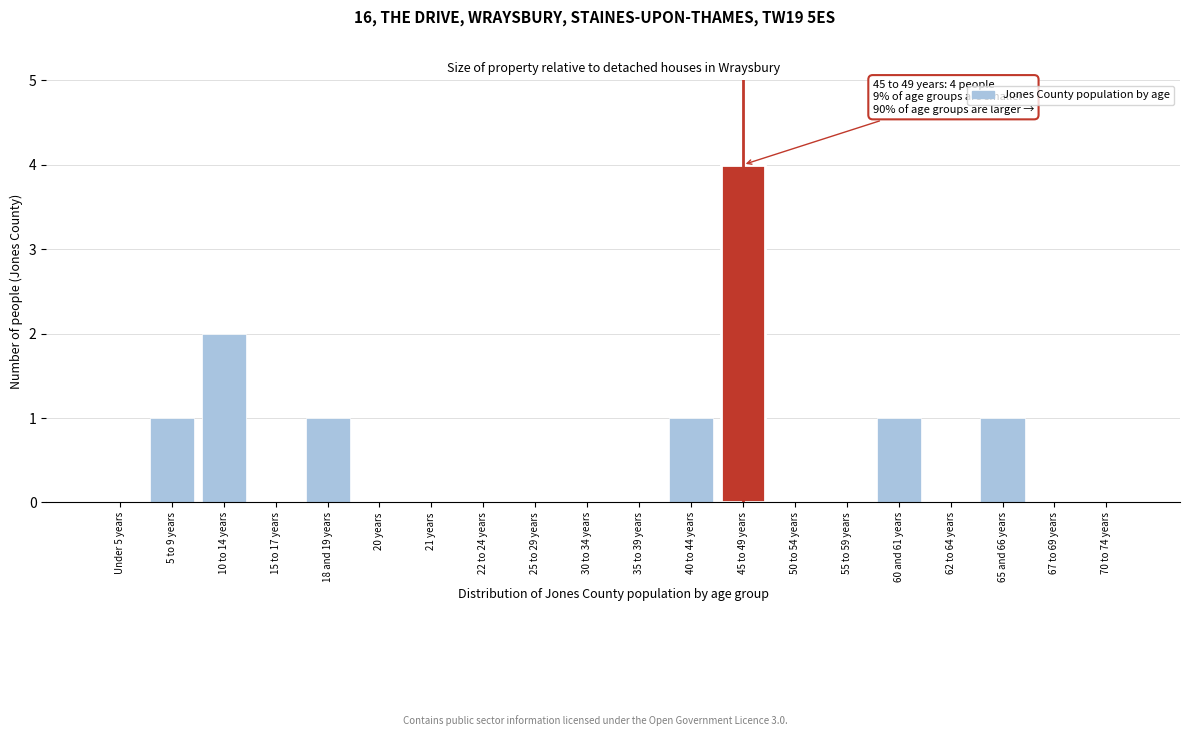

Reading right to left, transcribe all the data shown in this chart.

70 to 74 years=0	67 to 69 years=0	65 and 66 years=1	62 to 64 years=0	60 and 61 years=1	55 to 59 years=0	50 to 54 years=0	45 to 49 years=4	40 to 44 years=1	35 to 39 years=0	30 to 34 years=0	25 to 29 years=0	22 to 24 years=0	21 years=0	20 years=0	18 and 19 years=1	15 to 17 years=0	10 to 14 years=2	5 to 9 years=1	Under 5 years=0